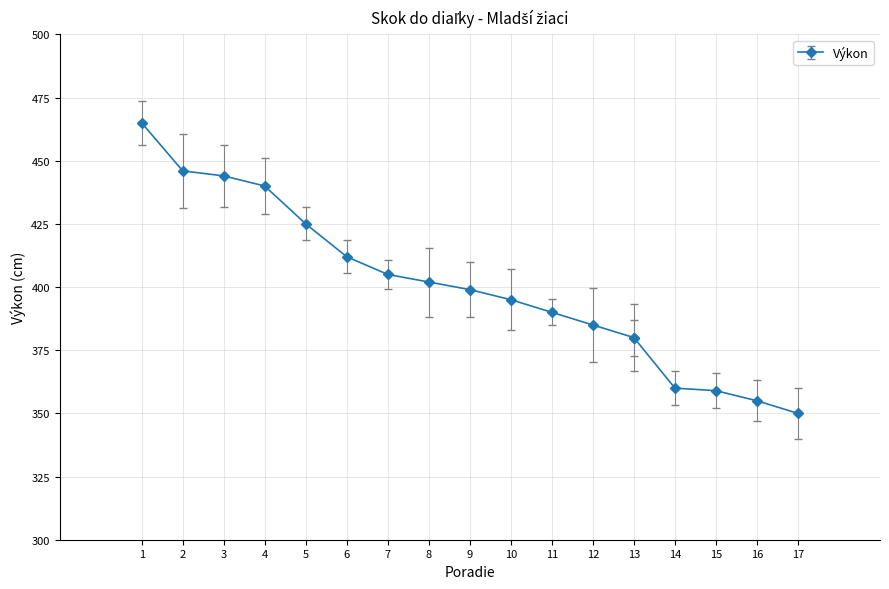

What is the maximum value shown in the chart?

465